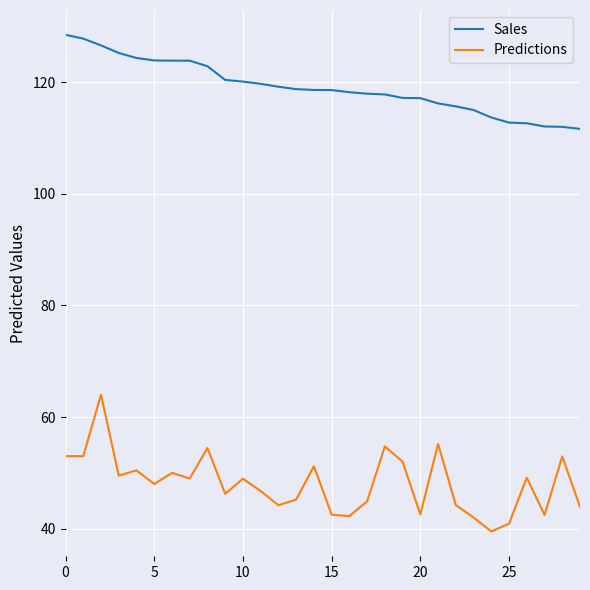

Which series has the largest range (max minus min)?

Predictions